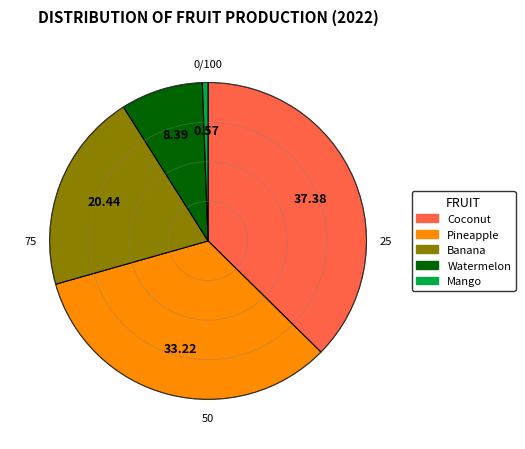

How many slices are in this pie chart?

5